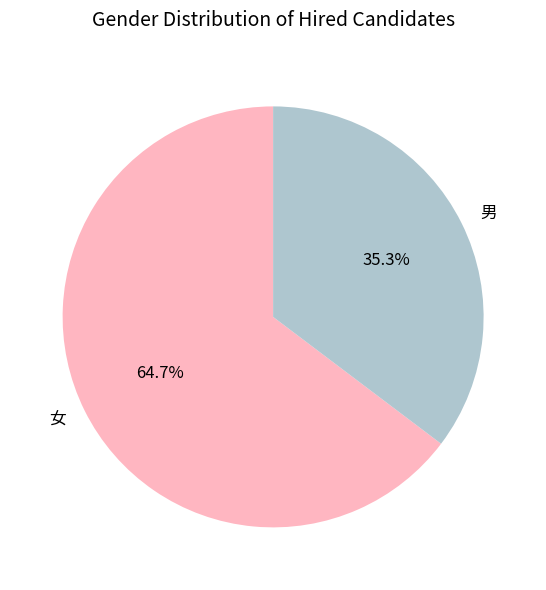

True or false: 男 accounts for 35% of the total.

True